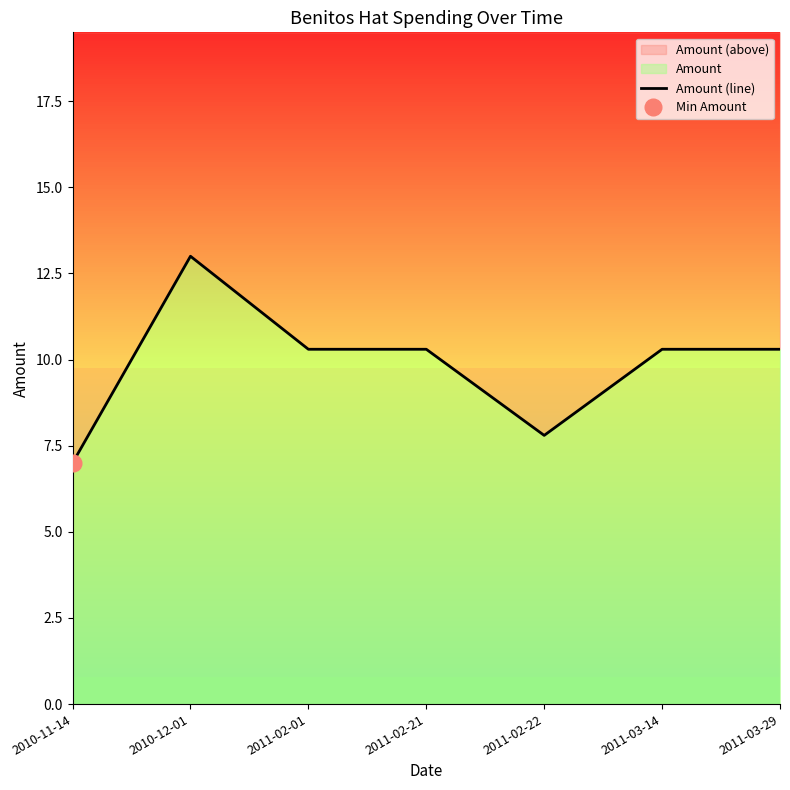

How many values are below 10?

2